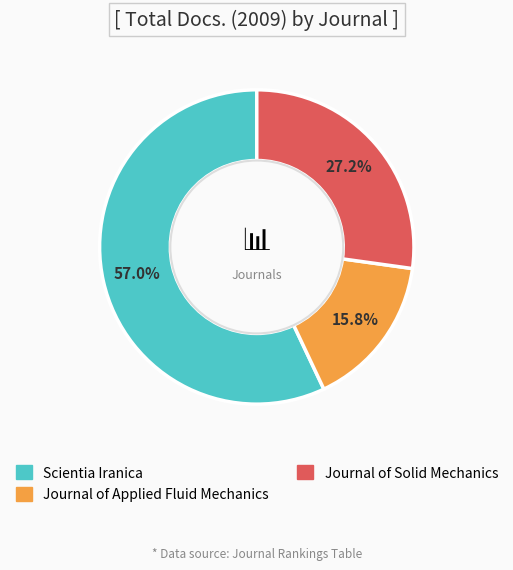

Which category has the smallest portion of the pie?

Journal of Applied Fluid Mechanics